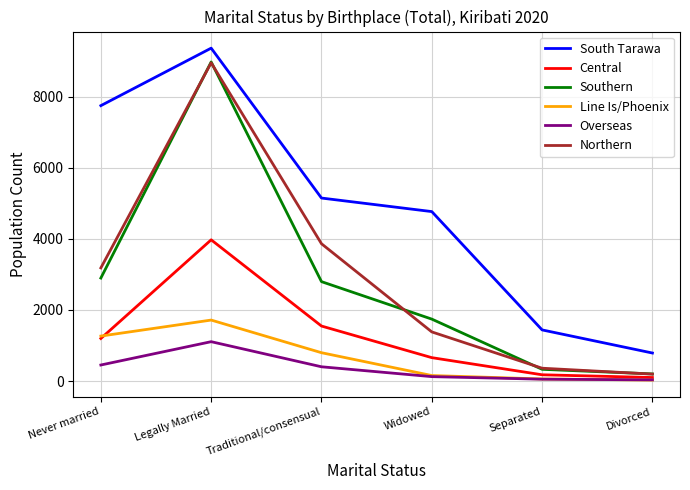

The South Tarawa series shows 1176 at Divorced. True or false?

False